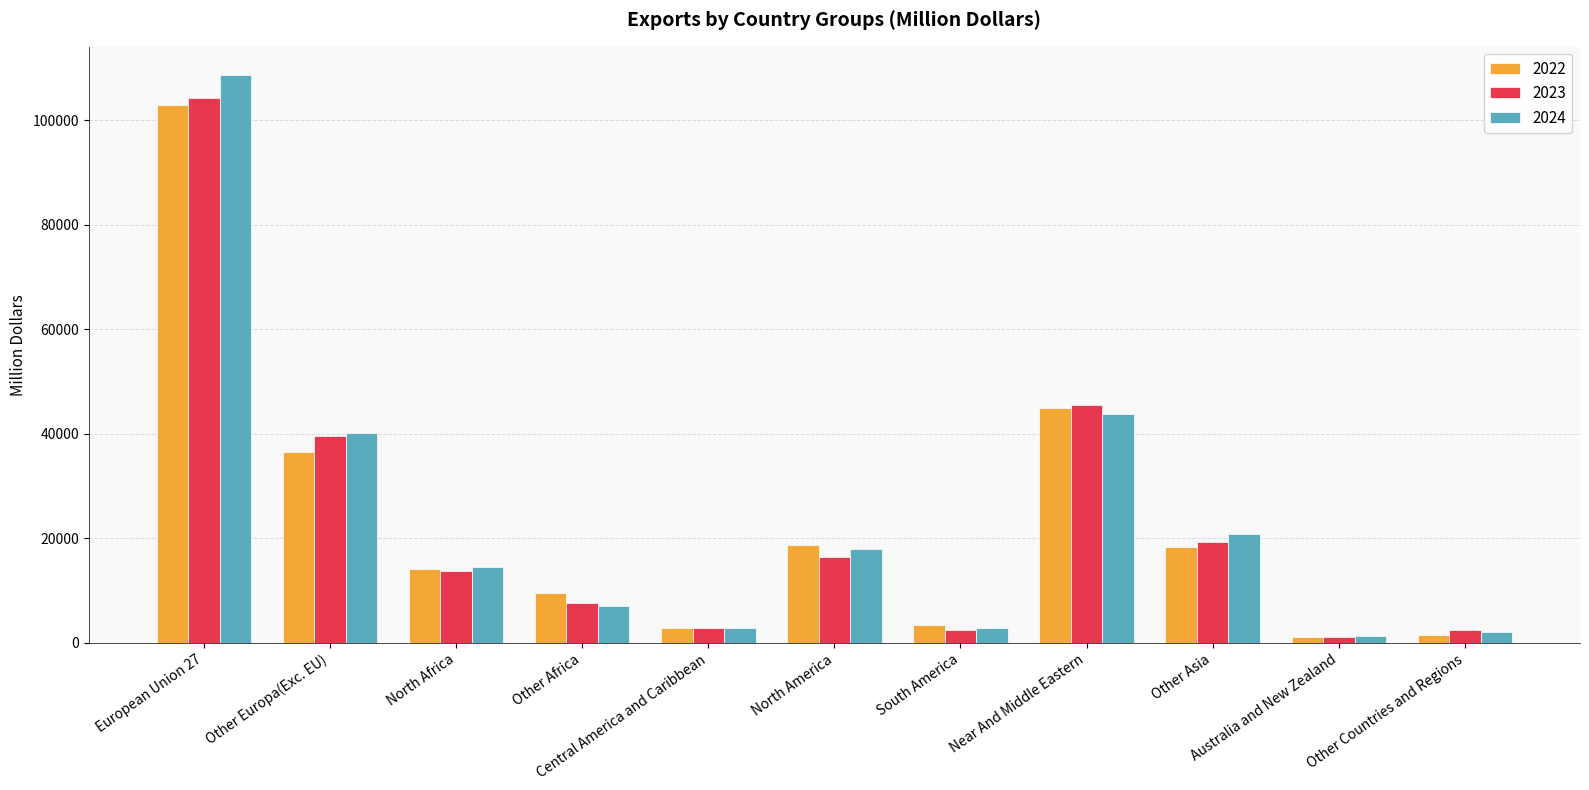

At which label is 2024 closest to 54961?

Near And Middle Eastern